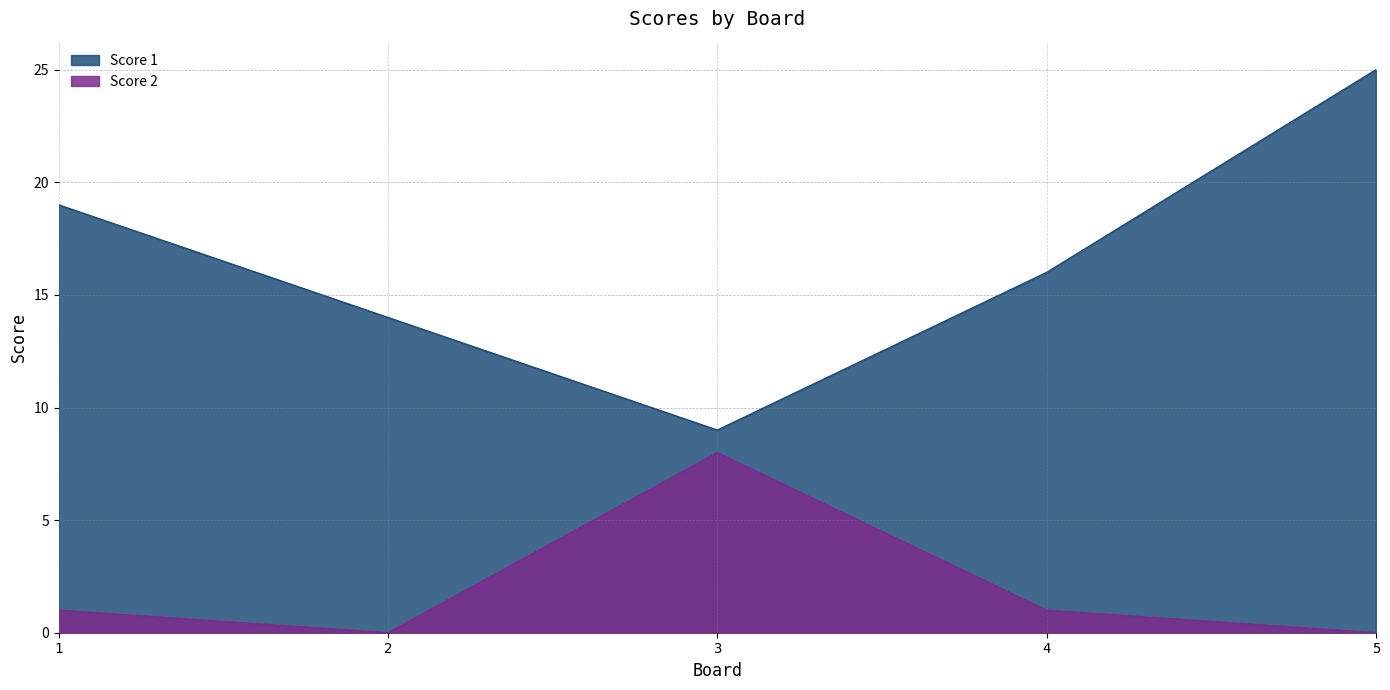

Which series changed the most between 2 and 4?

Score 1